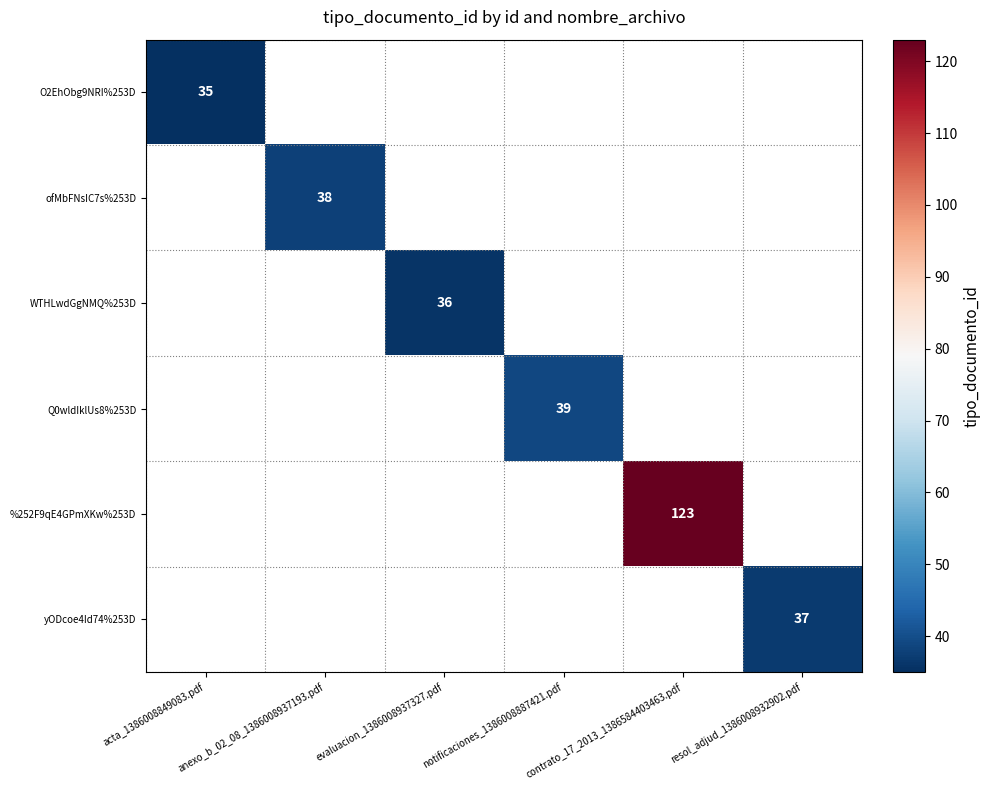

Is it true that %252F9qE4GPmXKw%253D equals 49 at contrato_17_2013_1386584403463.pdf?

False